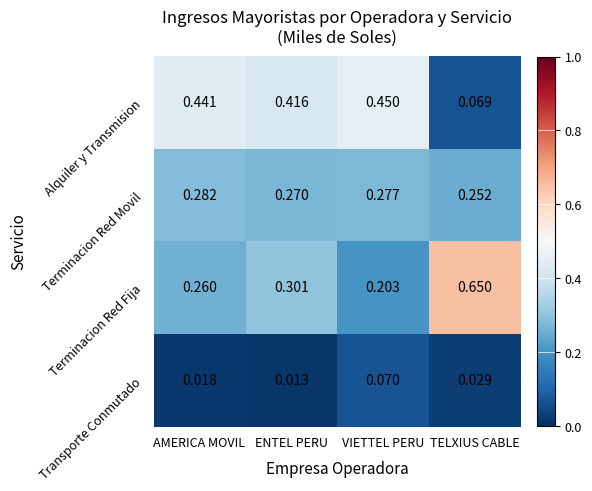

Which category has the highest value in the Terminacion Red Movil series?

AMERICA MOVIL